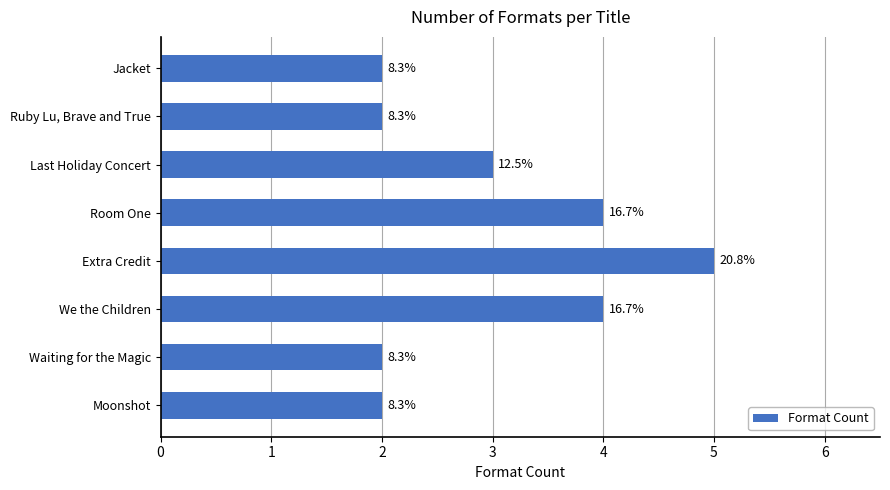

How many bars are there in total?

8